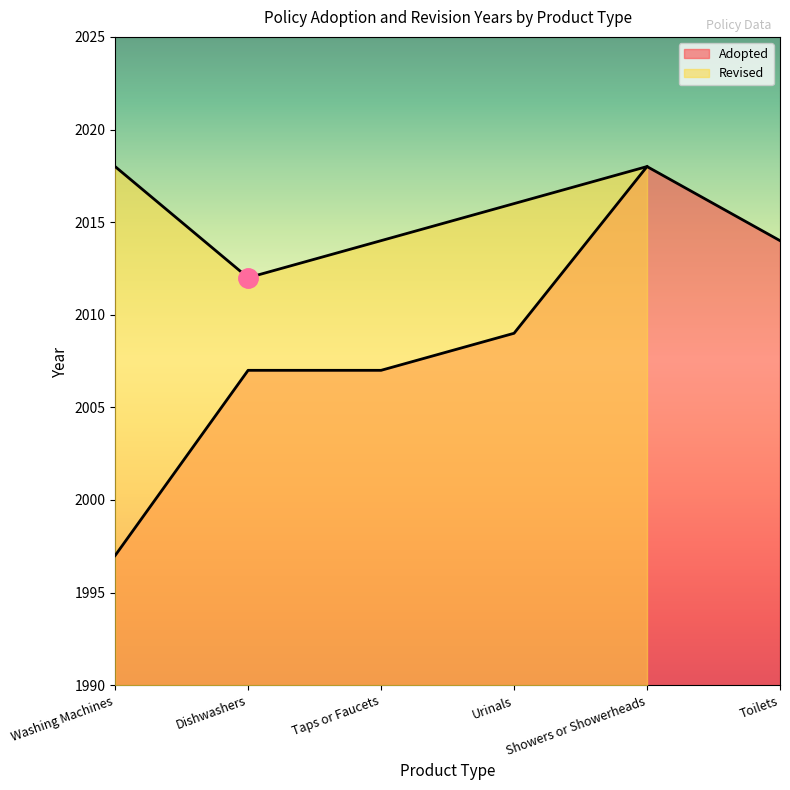

What is the difference between the values at Washing Machines and Toilets?

17